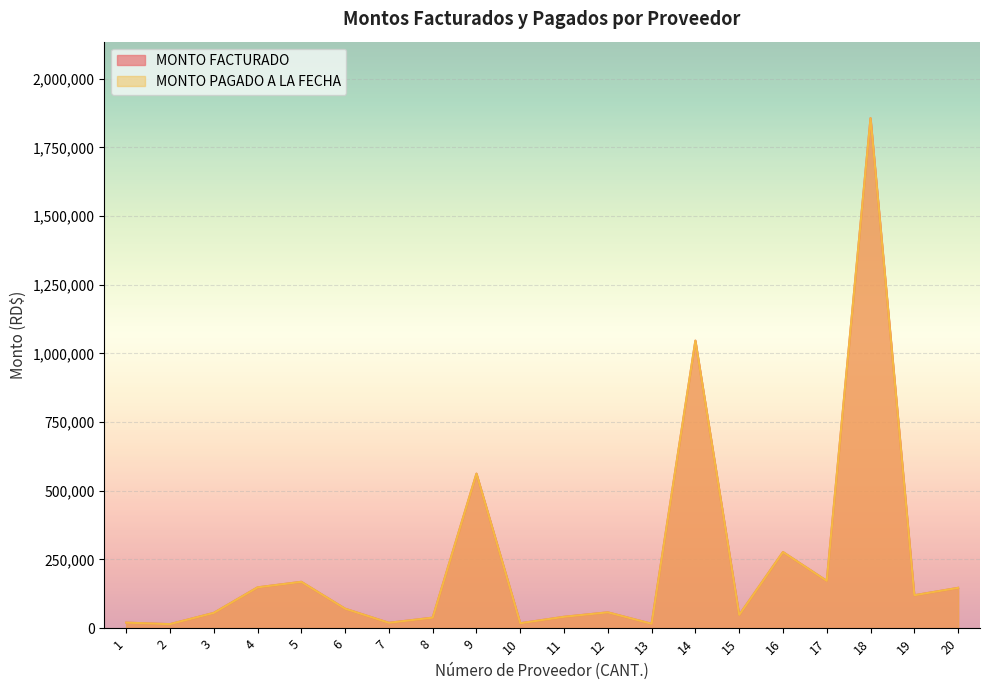

Where is the first local minimum for MONTO FACTURADO?

2